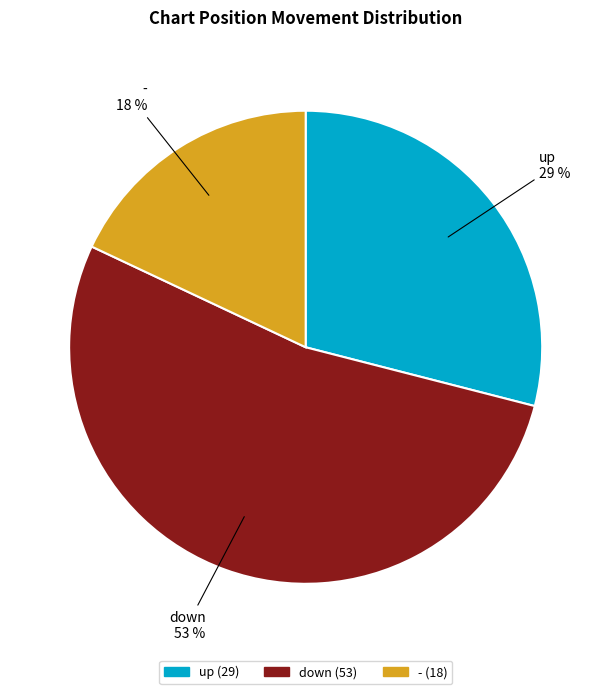

Which has a higher value, - or up?

up